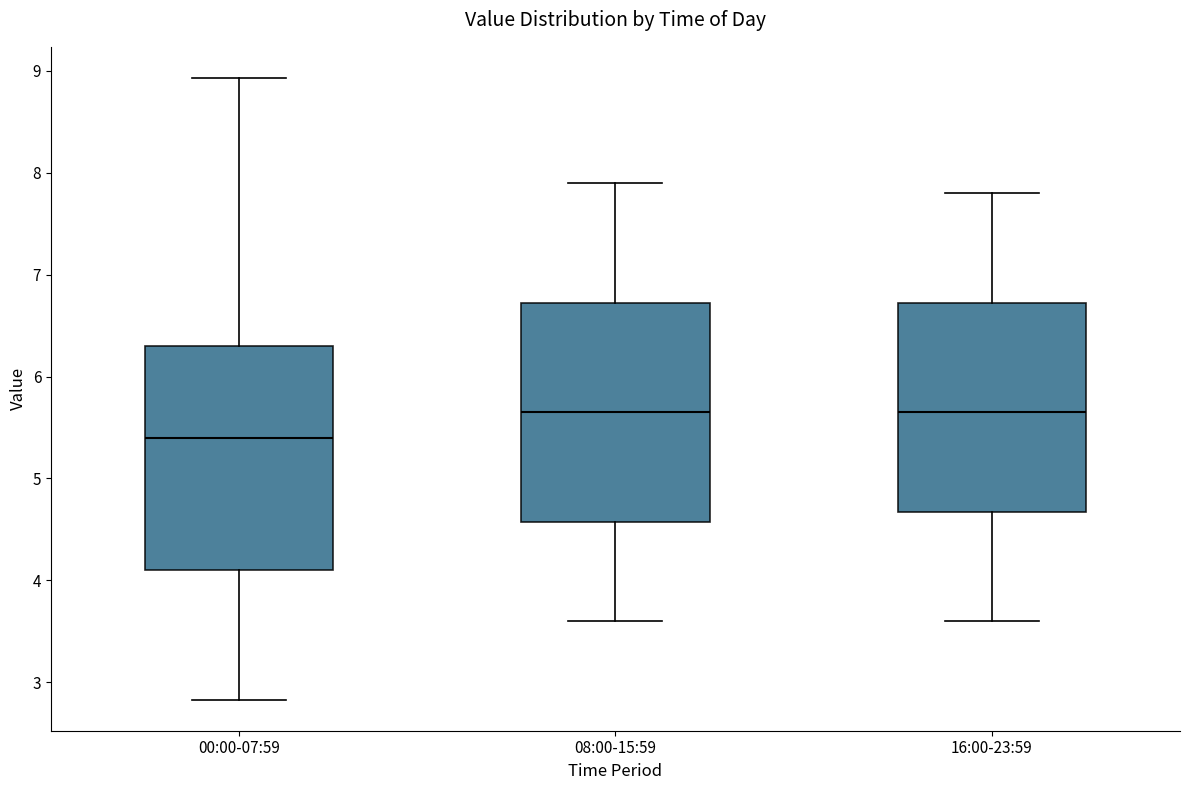

Which box has the lowest median line?

00:00-07:59